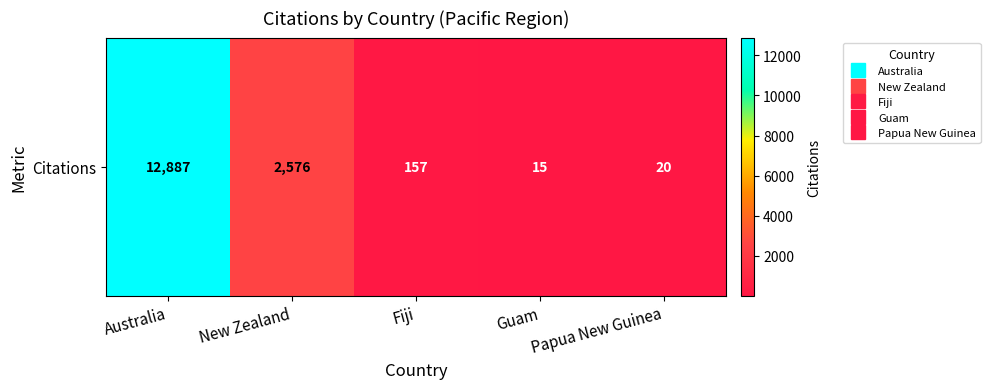

What is the maximum value shown in the chart?

12887